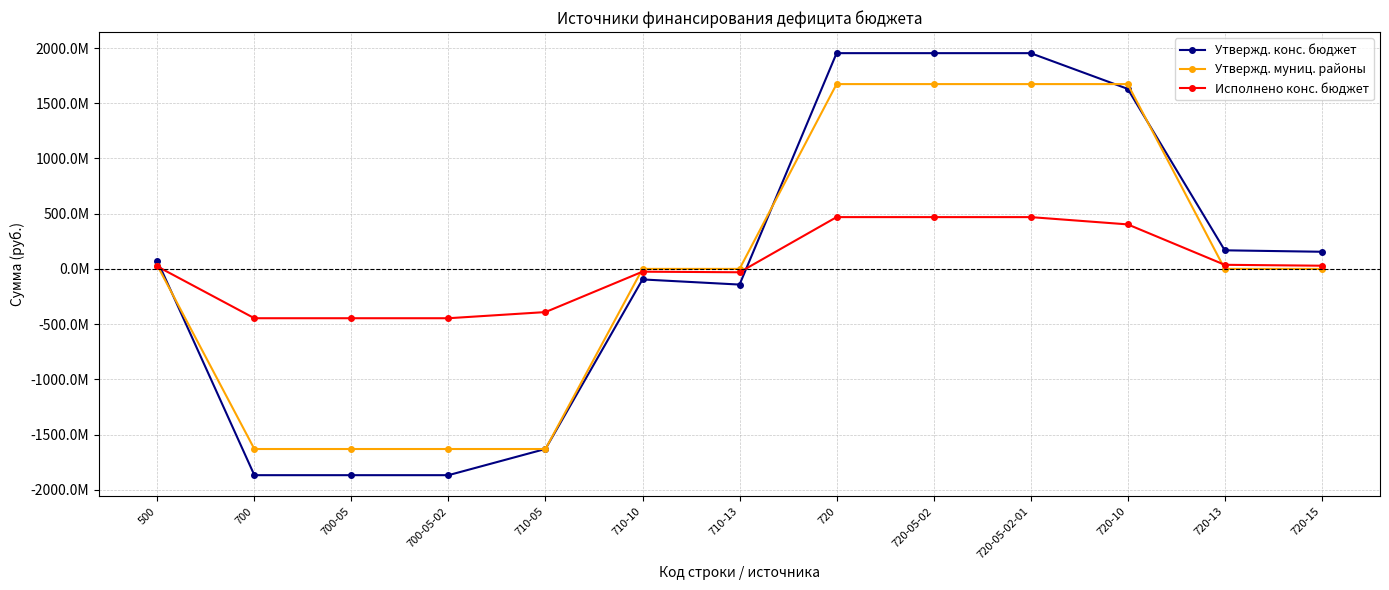

What is the value of the Утвержд. муниц. районы point at the 4th from the left?

-1630881354.5